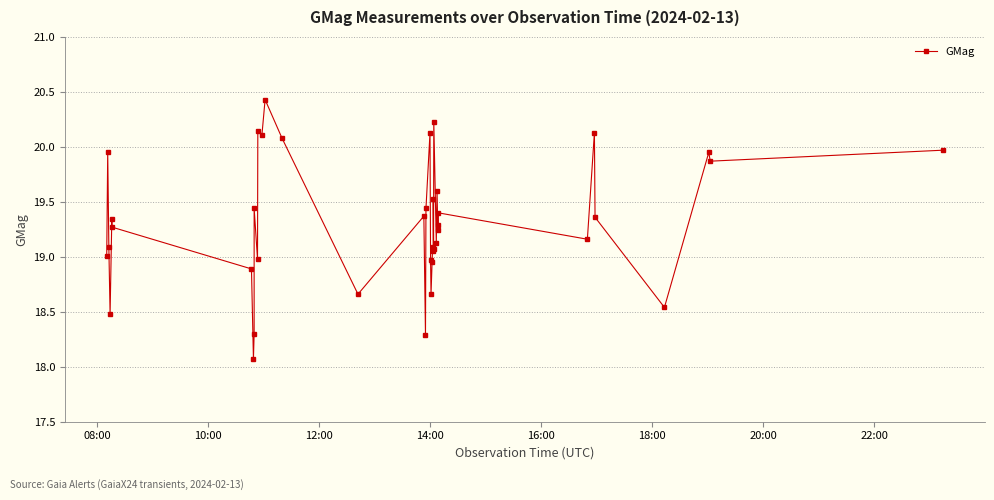

What is the sum of all values?

772.7